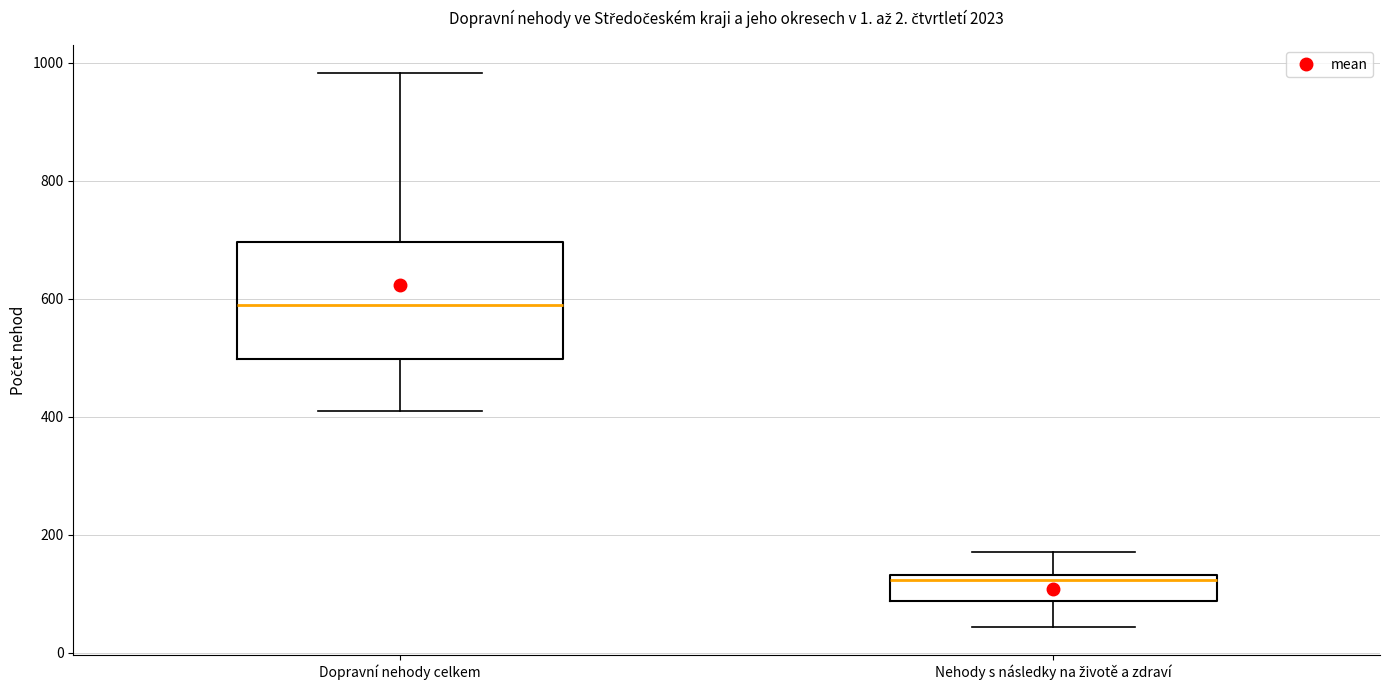

Where does the upper whisker of the box for Nehody s následky na životě a zdraví end on the y-axis? The values are not printed on the chart, so give them approximately, as read against the axis.

180